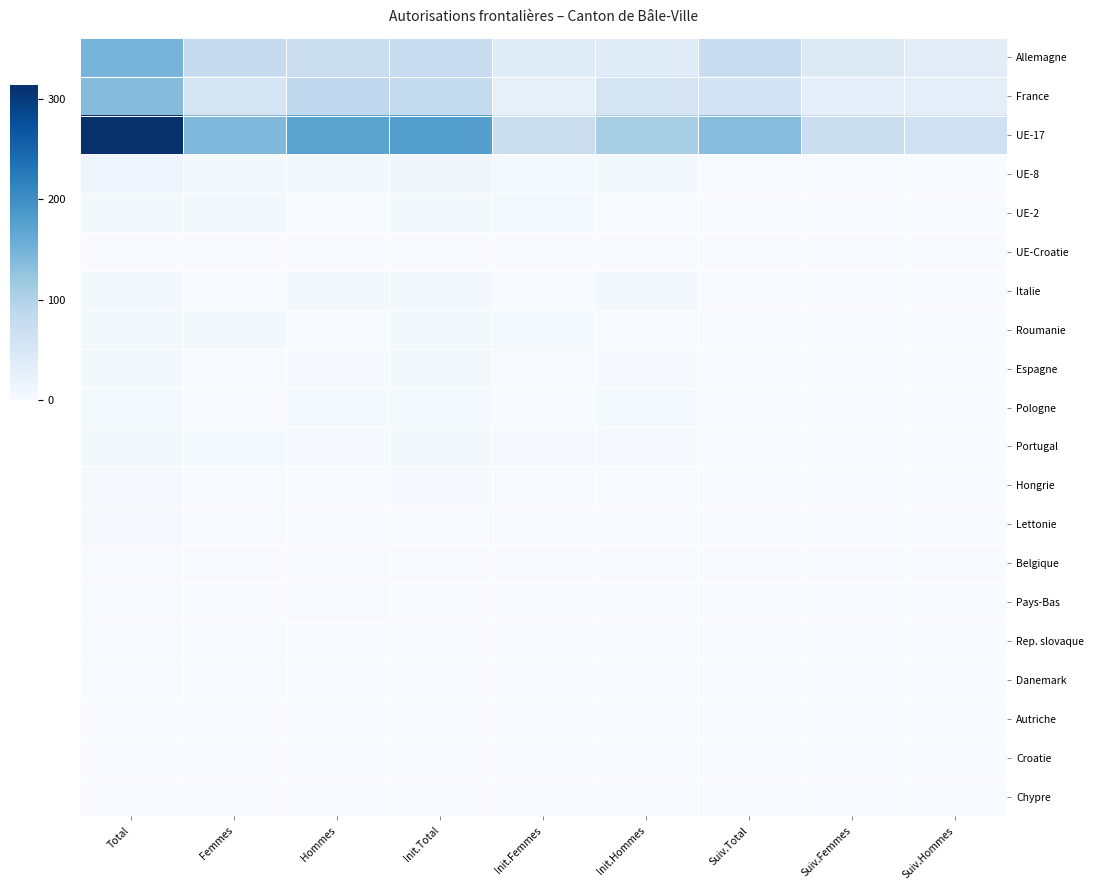

At how many categories does at least one series exceed 28?

9